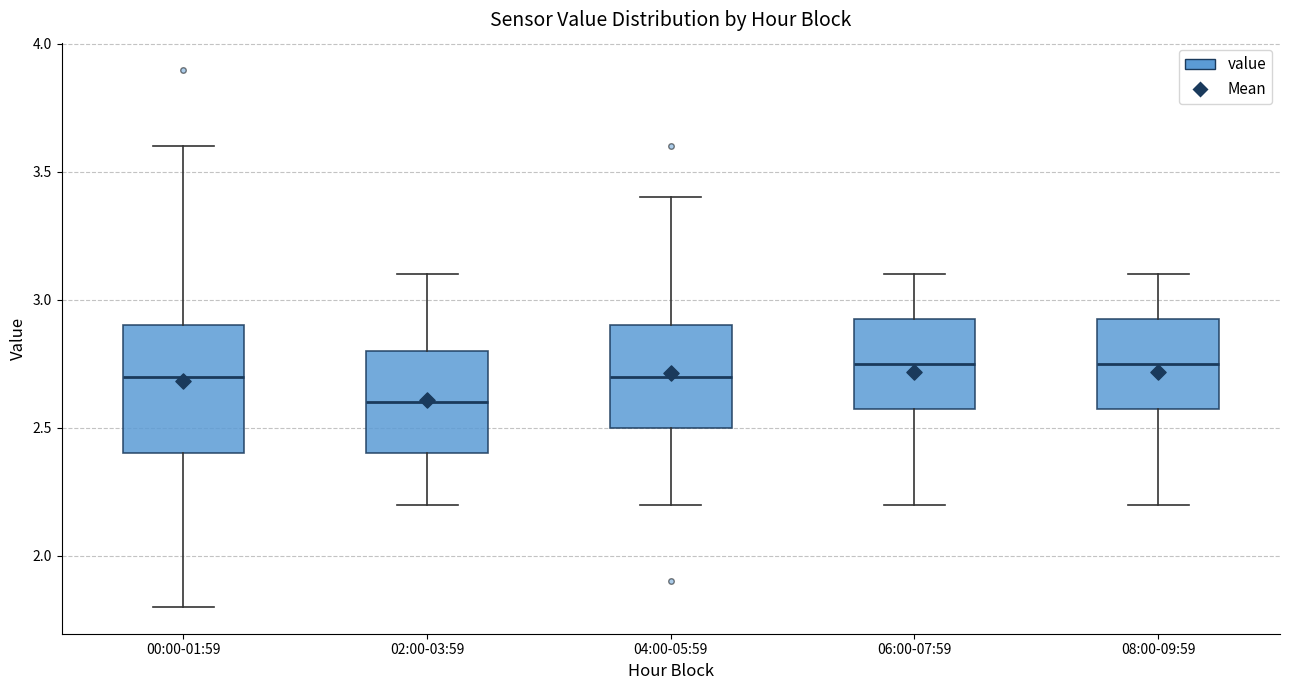

Reading left to right, transcribe this box plot: for each box, give where its median line is, the range the box spans, and where its two whiskers end, as read against the y-axis. The values are not printed on the chart, so give them approximately, as read against the axis.

00:00-01:59: median 2.70, box 2.40 to 2.90, whiskers 1.80 to 3.60
02:00-03:59: median 2.60, box 2.40 to 2.80, whiskers 2.20 to 3.10
04:00-05:59: median 2.70, box 2.50 to 2.90, whiskers 2.20 to 3.40
06:00-07:59: median 2.75, box 2.60 to 2.95, whiskers 2.20 to 3.10
08:00-09:59: median 2.75, box 2.60 to 2.95, whiskers 2.20 to 3.10